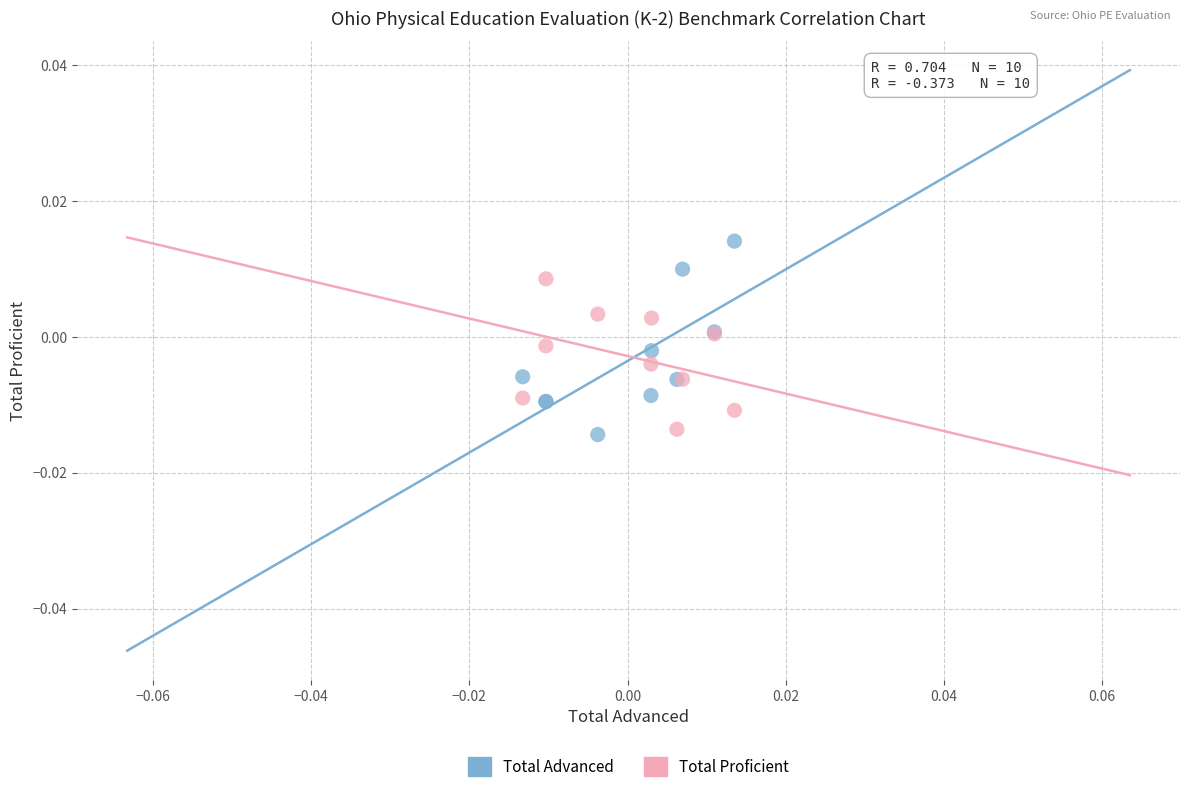

Which series contains the highest Y value?

Total Advanced